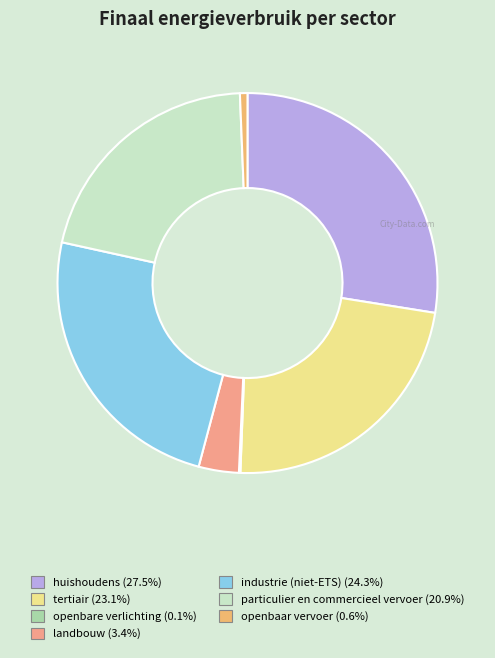

To the nearest percent, what is the average slice percentage?

14%